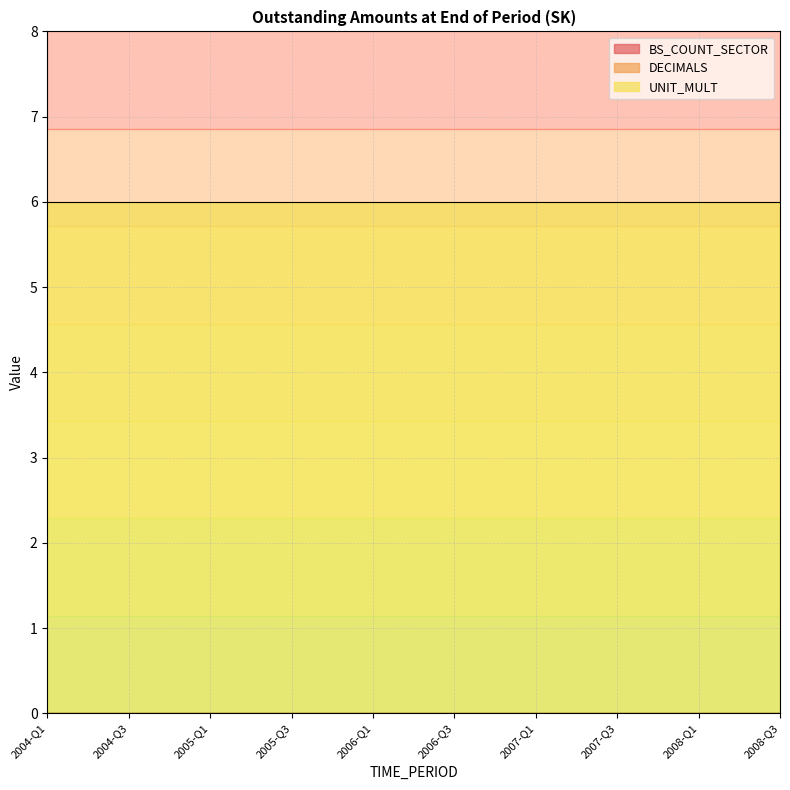

The UNIT_MULT series shows 6 at 2008-Q3. True or false?

True